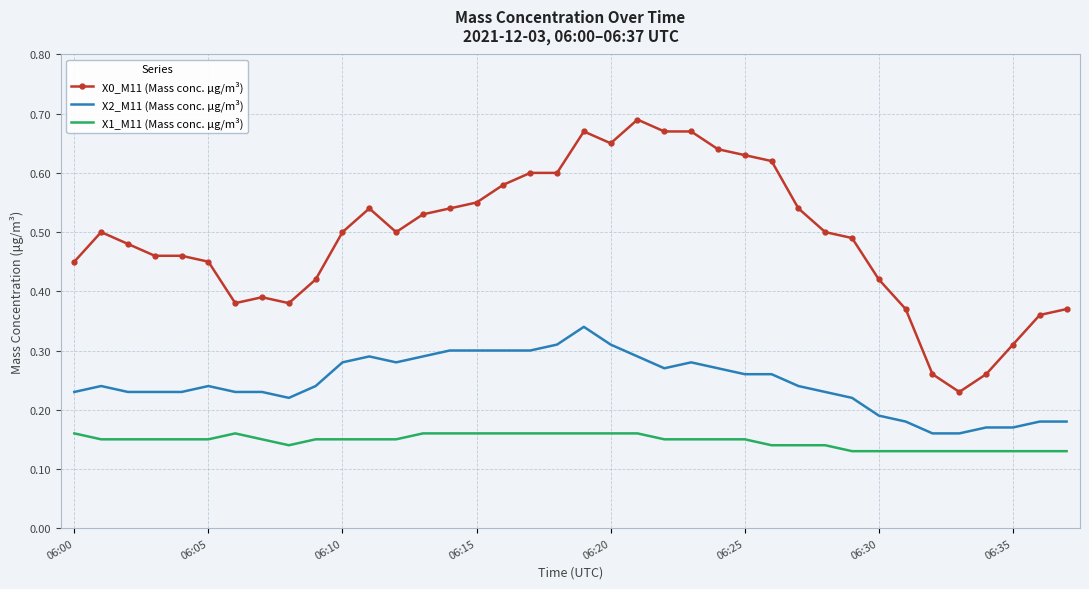

Which series has the largest total across all categories?

X0_M11 (Mass conc. μg/m³)